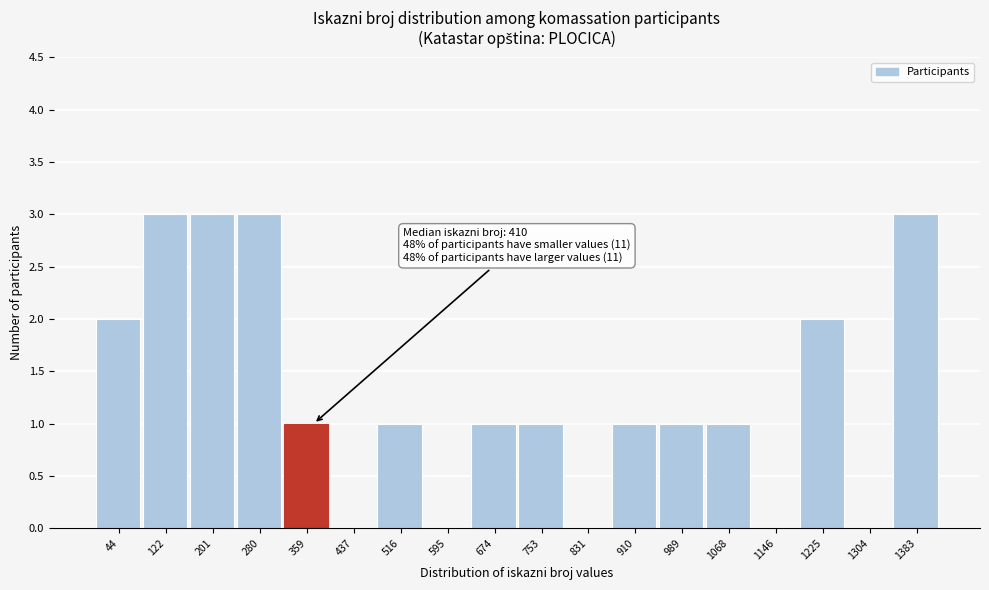

Reading left to right, extract all data points from this chart.

44=2	122=3	201=3	280=3	359=1	437=0	516=1	595=0	674=1	753=1	831=0	910=1	989=1	1068=1	1146=0	1225=2	1304=0	1383=3